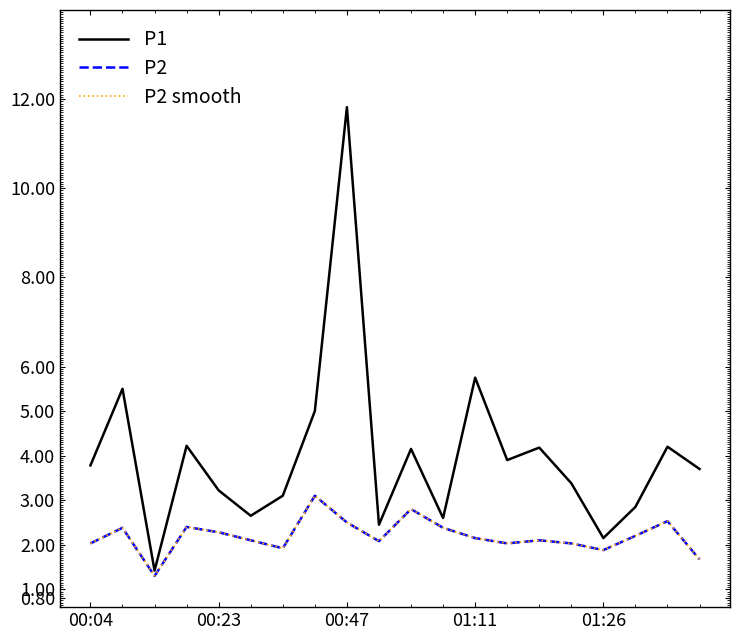

True or false: P1 and P2 smooth cross at least once.

False